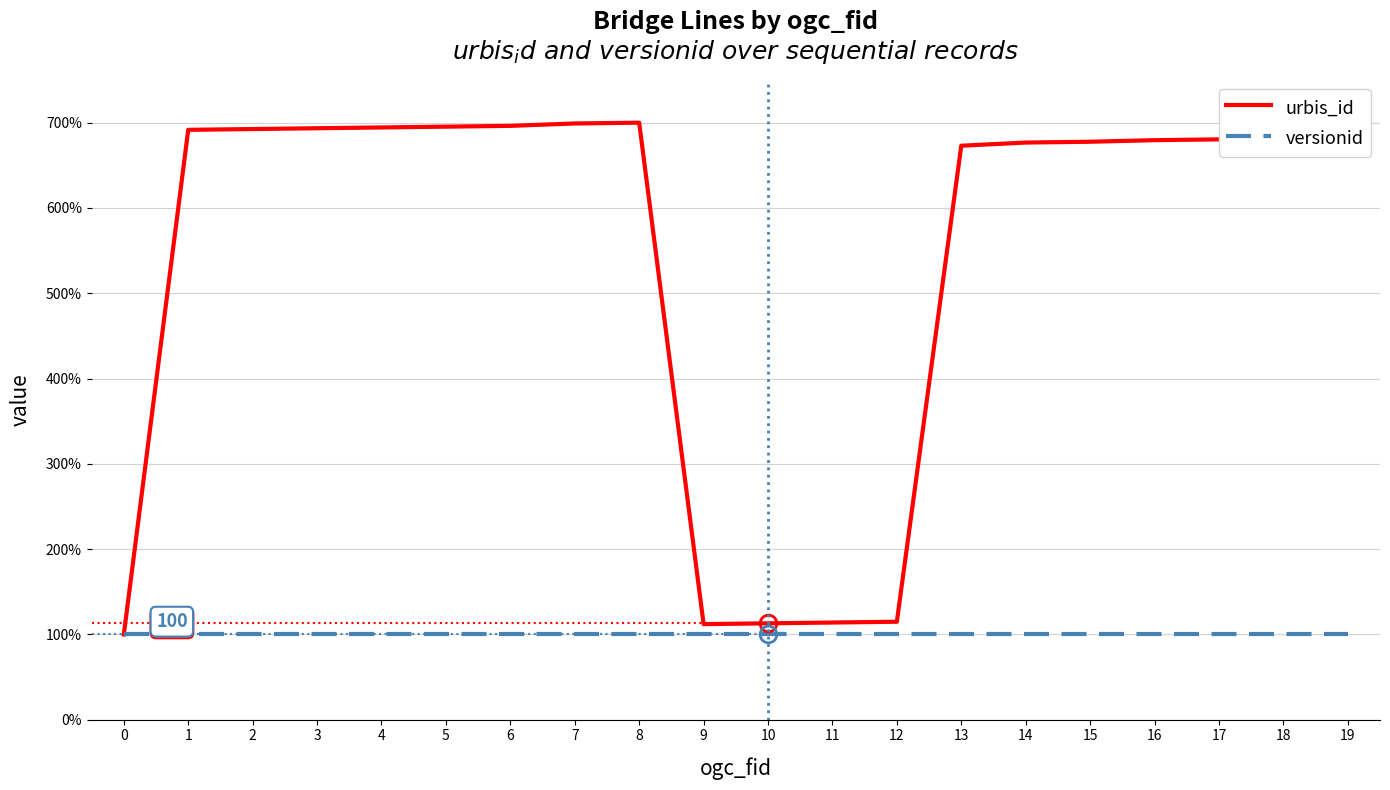

What is the average value of the versionid series?

100.0